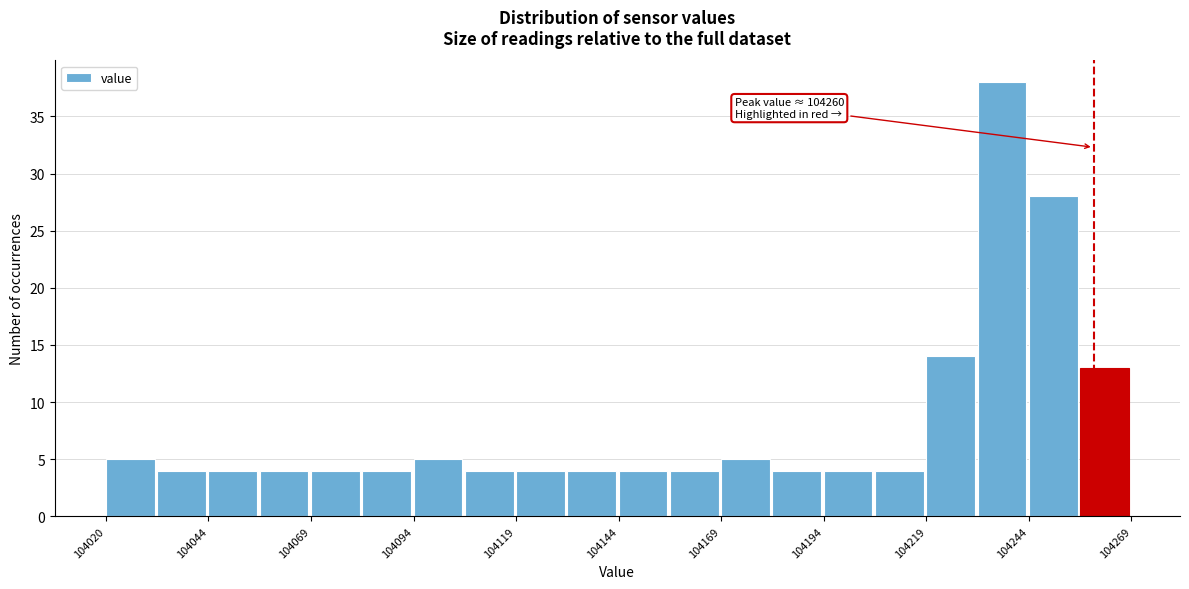

Read against the x-axis, roughly where is the centre of the tallest bar?

104240